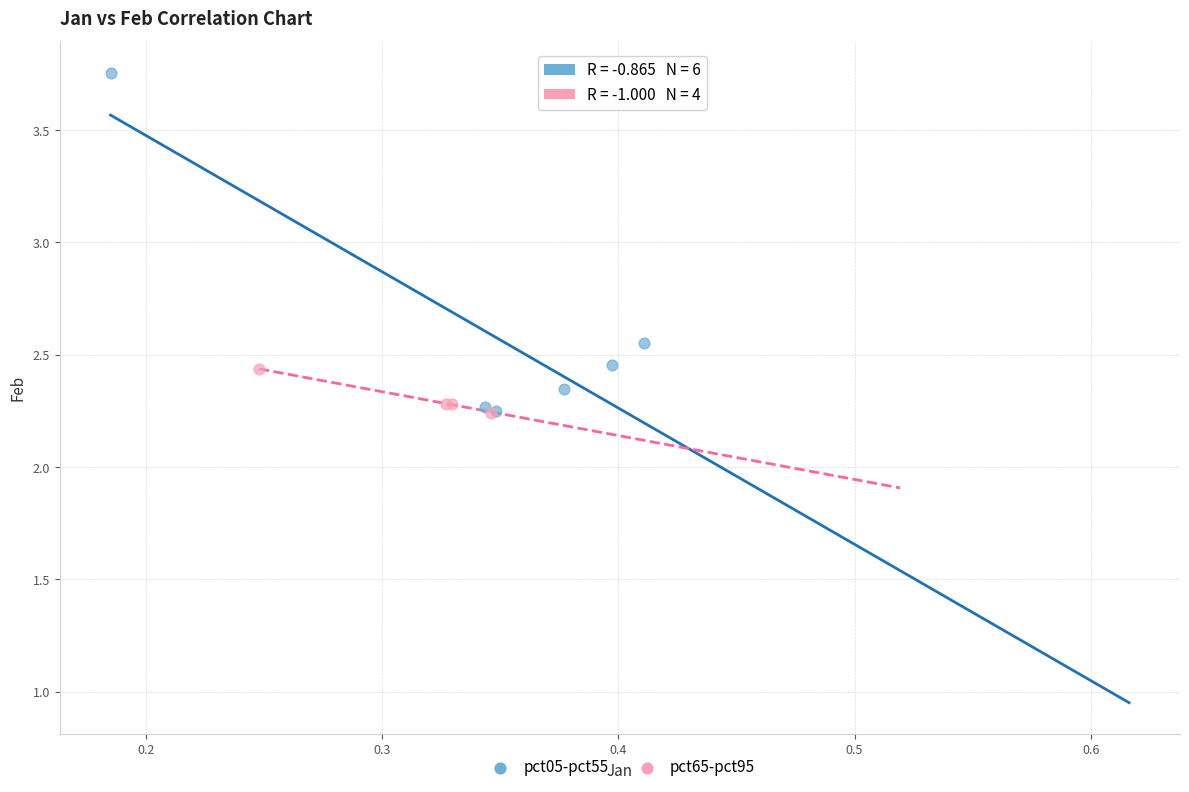

Which series has the largest Y range (max minus min)?

pct05-pct55